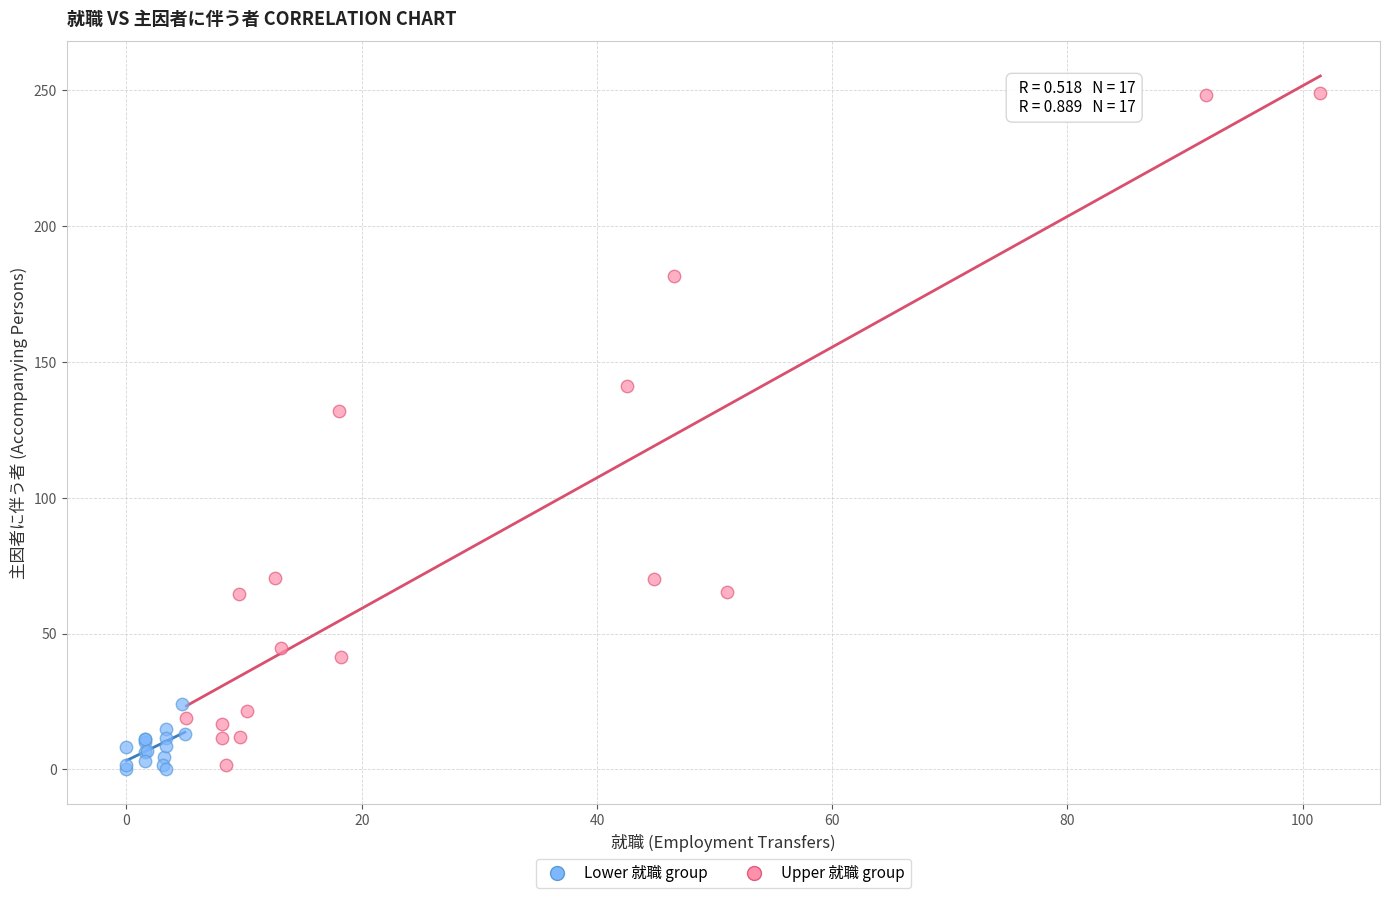

What are all the series names shown in the legend?

Lower 就職 group, Upper 就職 group